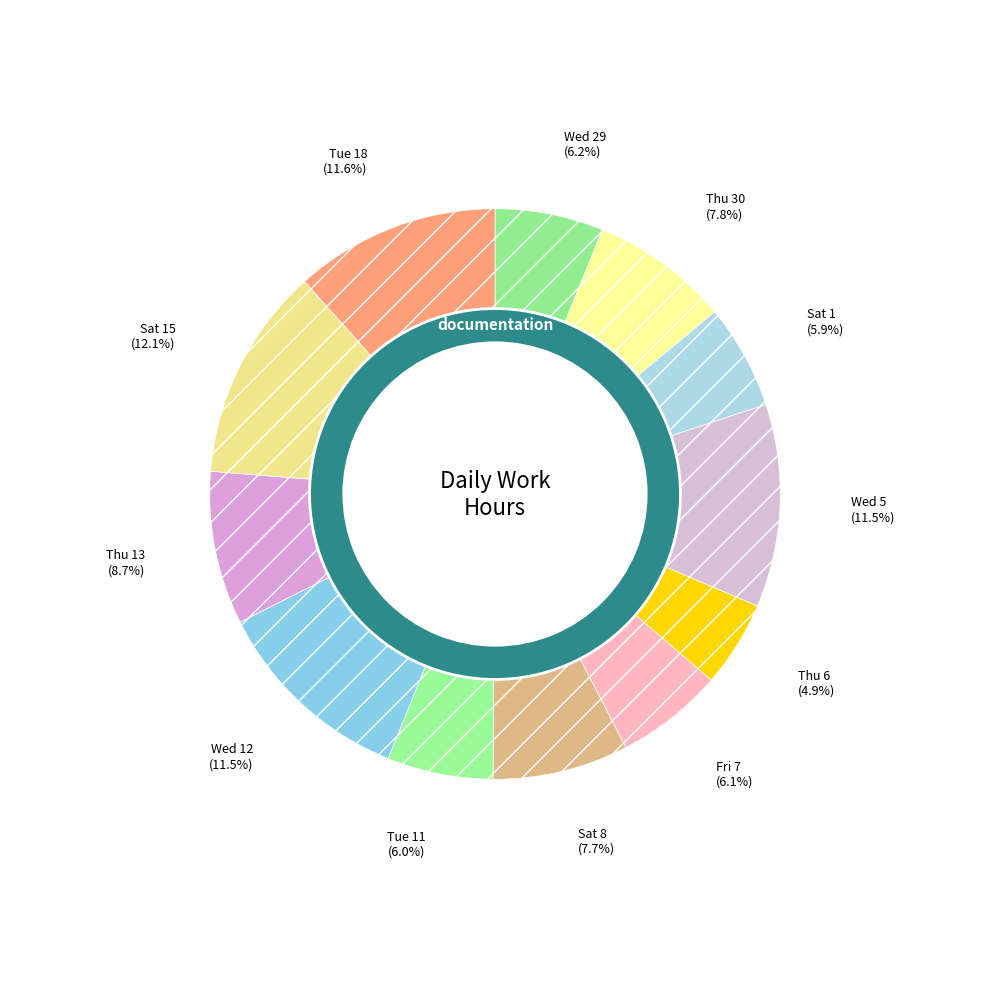

Approximately how many times larger is the value at Tue 18 compared to Thu 6?

2.4